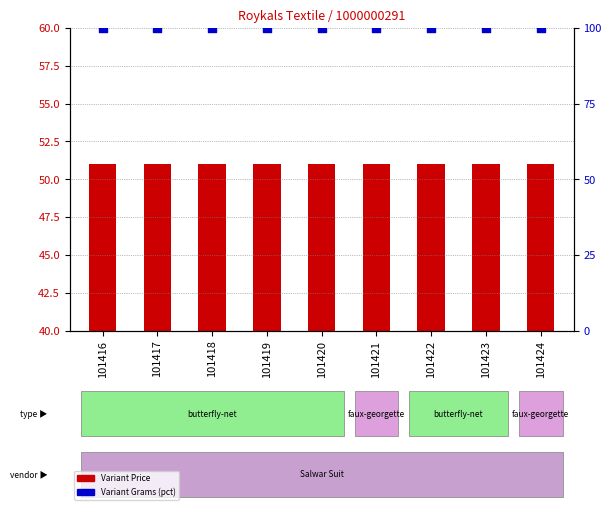

What are all the series names shown in the legend?

Variant Price, Variant Grams (pct)